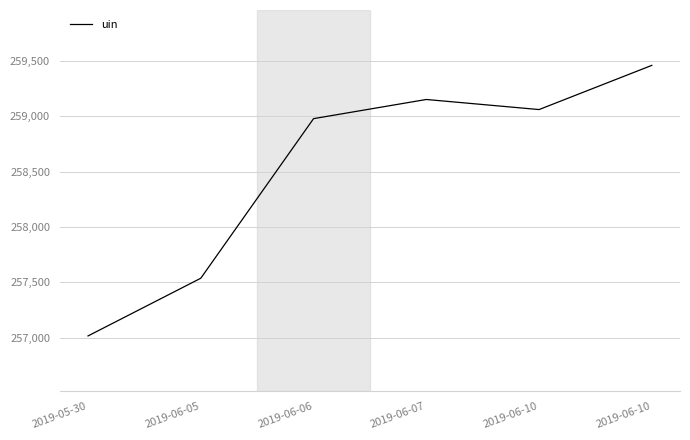

How many series are shown in this chart?

1